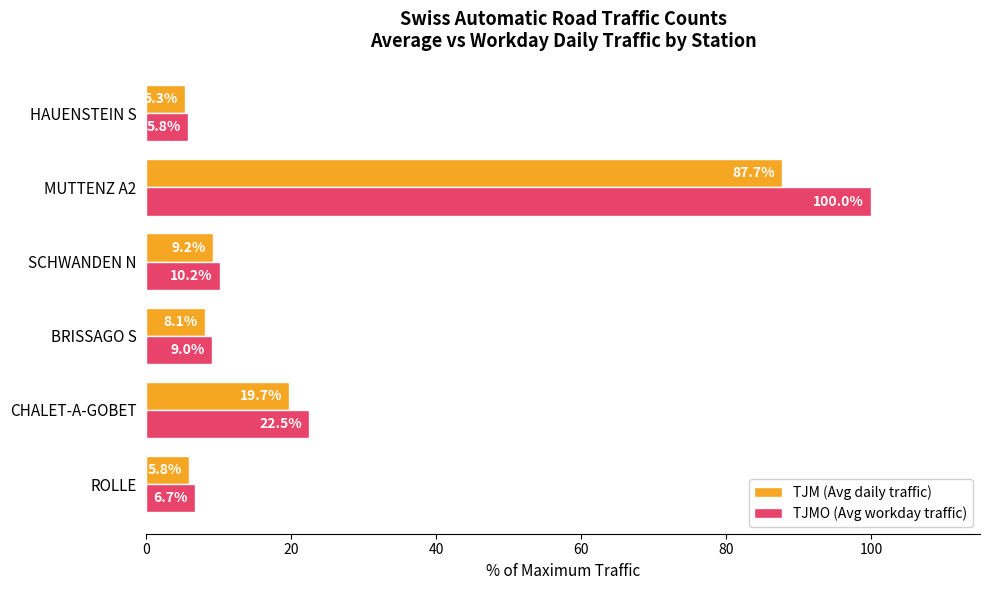

What is the highest value of the TJMO (Avg workday traffic) series?

100.0